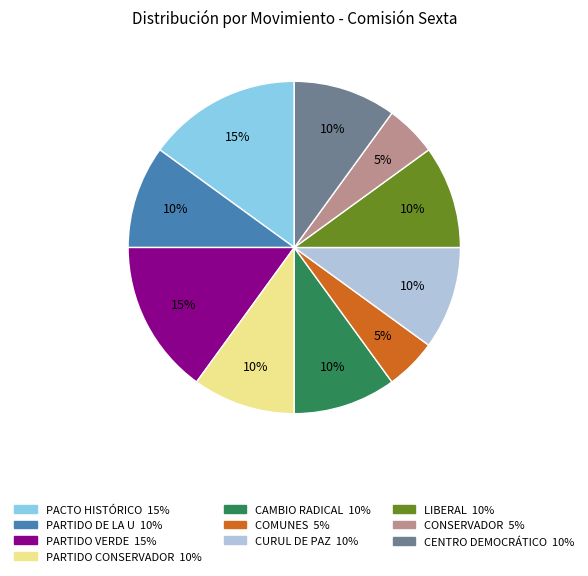

Combined, do CENTRO DEMOCRÁTICO and PACTO HISTÓRICO account for over 50%?

No